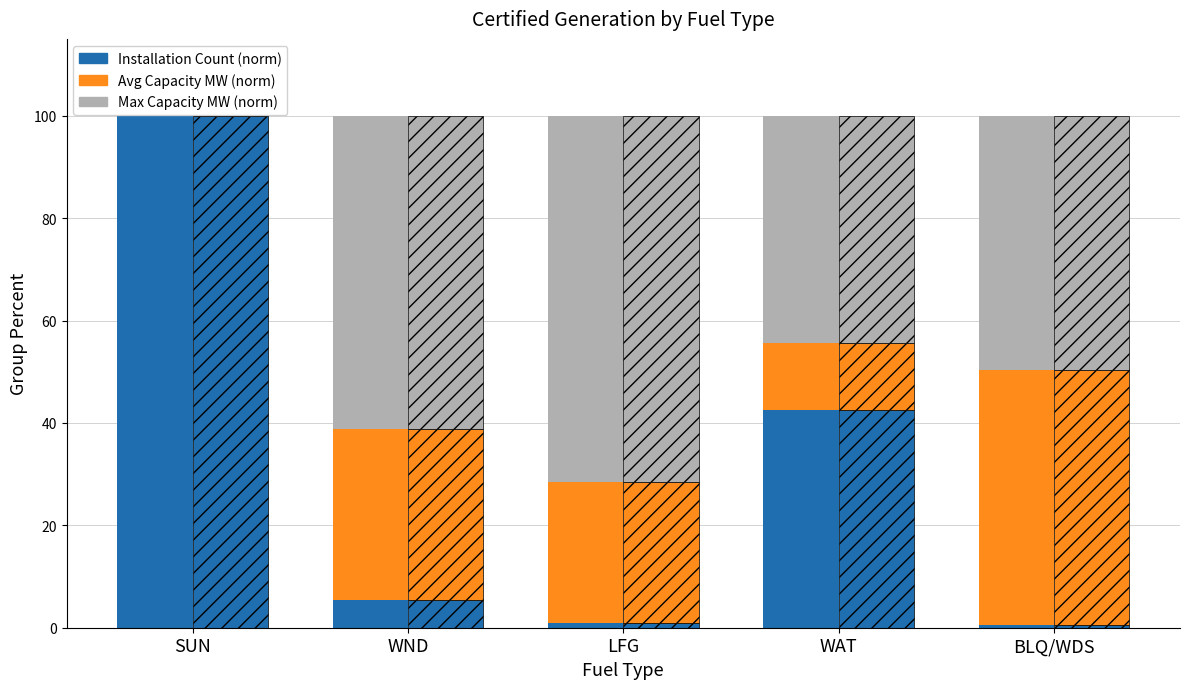

Between LFG and BLQ/WDS, which series saw the biggest shift?

Avg Capacity (norm)